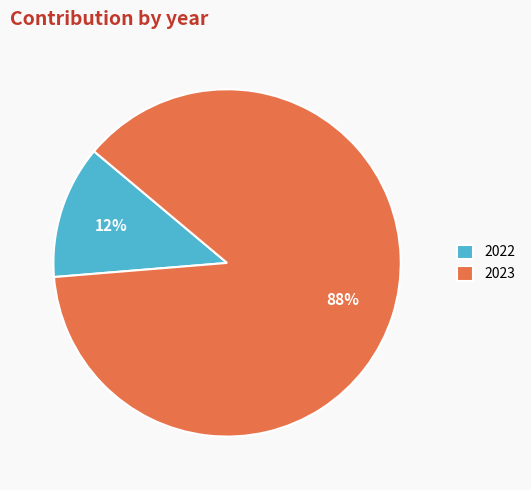

Rank the categories by value from highest to lowest.

2023, 2022